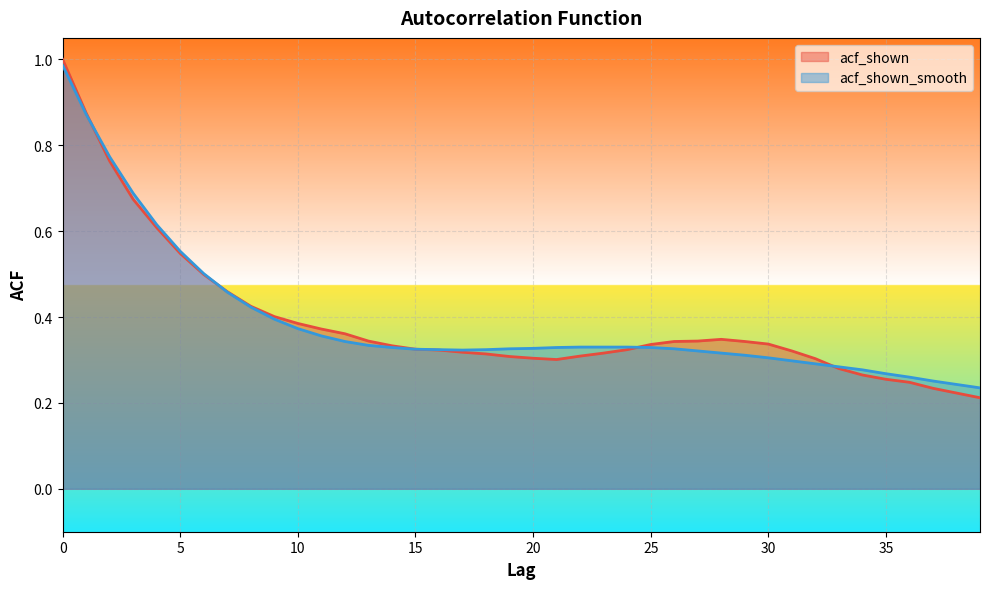

How many times do acf_shown_smooth and acf_shown cross each other?

4